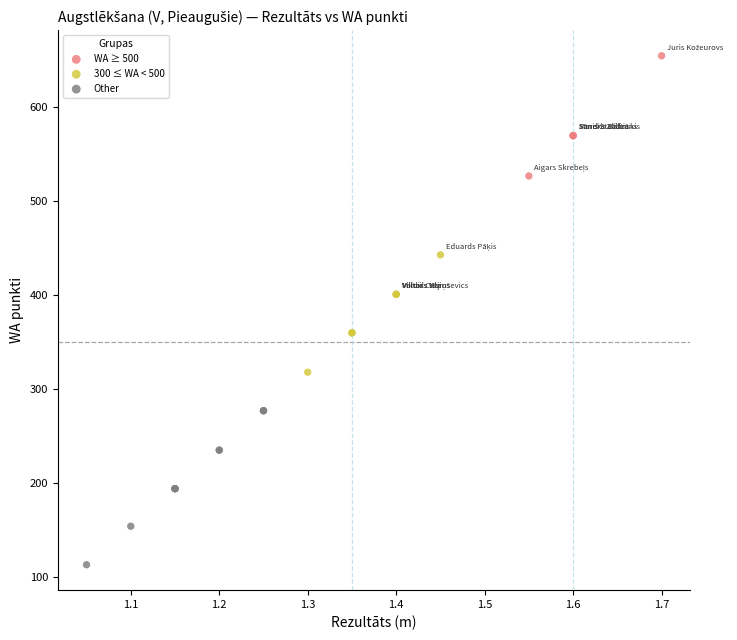

Which series reaches the minimum Y coordinate?

Other